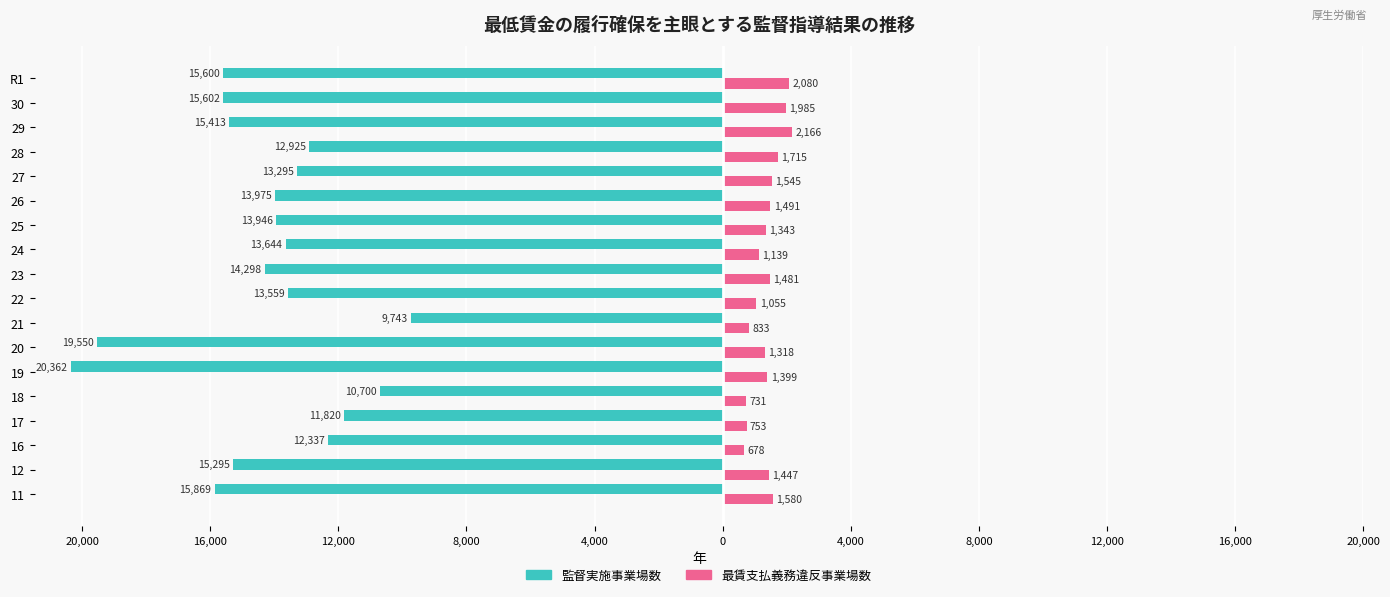

What are all the series names shown in the legend?

監督実施事業場数, 最賃支払義務違反事業場数